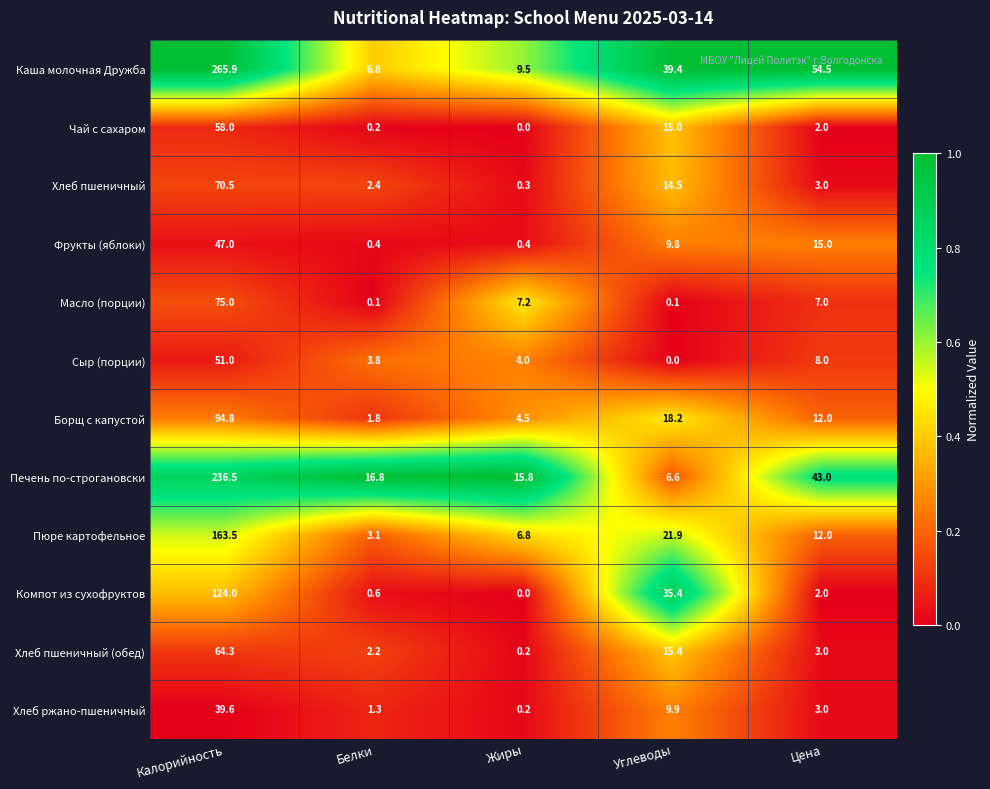

Rank the series at Белки from lowest to highest value.

Масло (порции), Чай с сахаром, Фрукты (яблоки), Компот из сухофруктов, Хлеб ржано-пшеничный, Борщ с капустой, Хлеб пшеничный (обед), Хлеб пшеничный, Пюре картофельное, Сыр (порции), Каша молочная Дружба, Печень по-строгановски